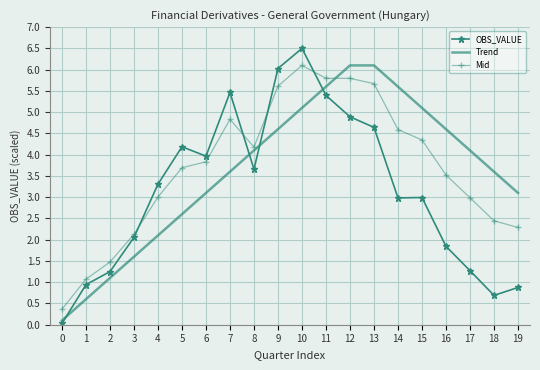

What are all the series names shown in the legend?

OBS_VALUE, Trend, Mid